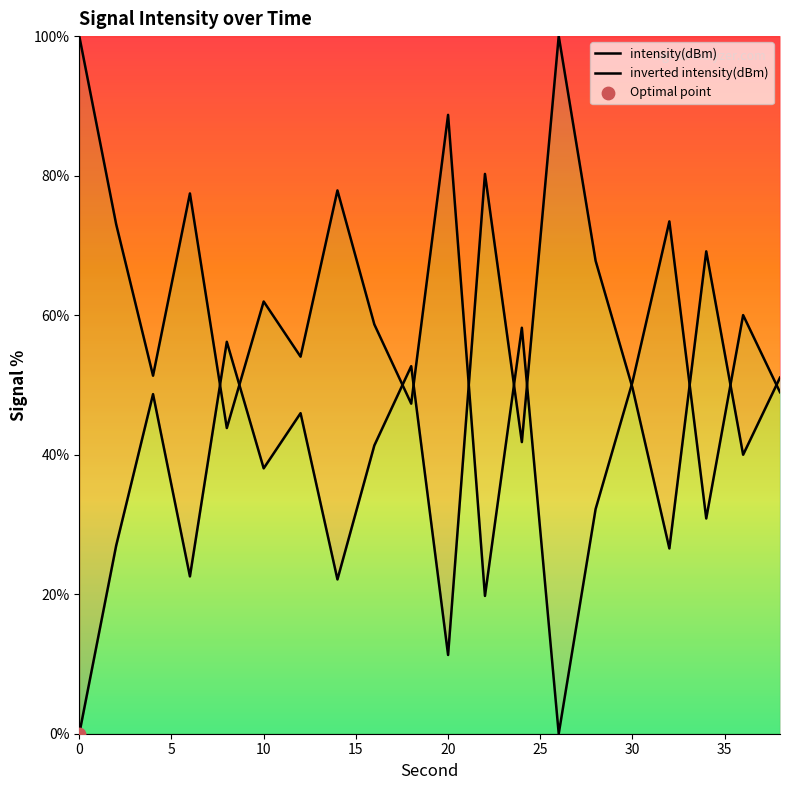

What is the total value across all series at 10?

100.0